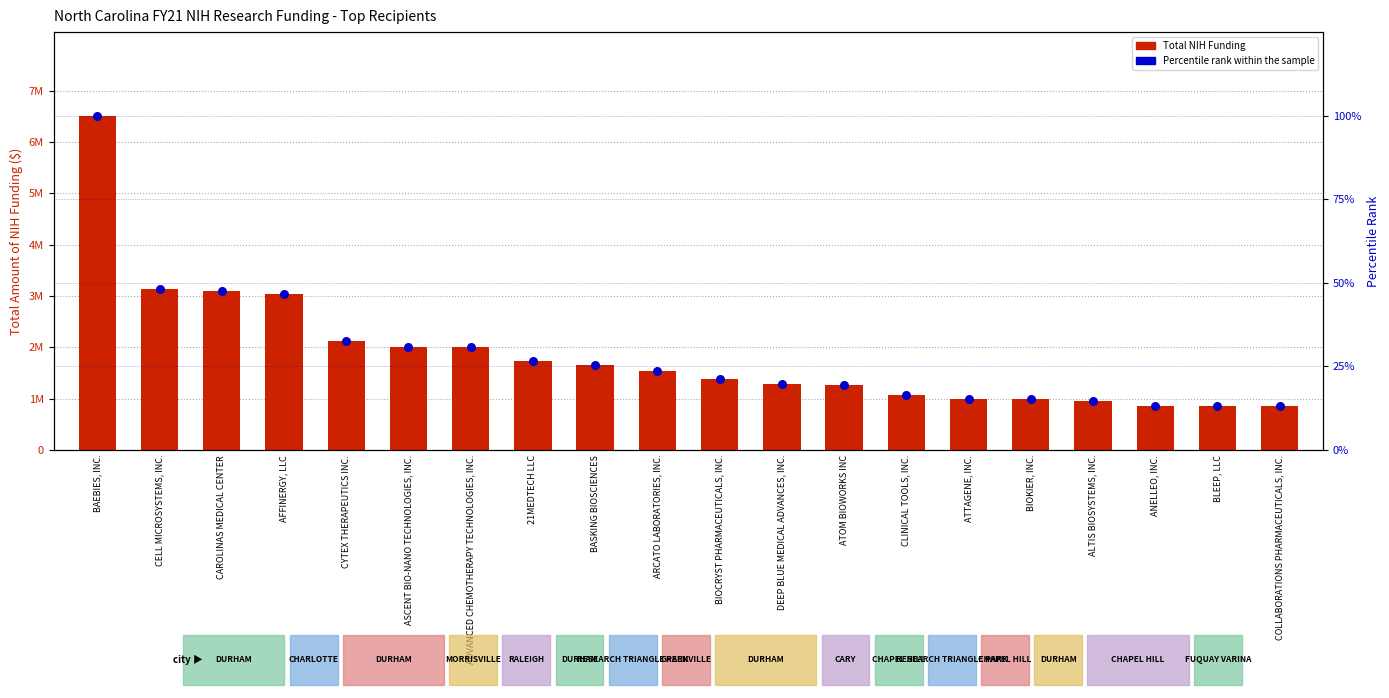

At how many categories does at least one series exceed 1922814?

7